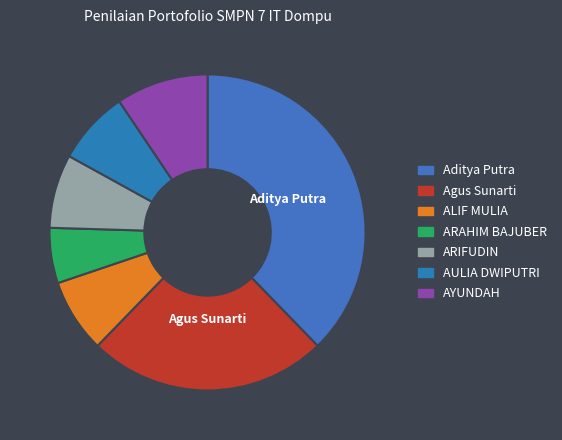

What percentage is the ARIFUDIN slice, to the nearest percent?

8%